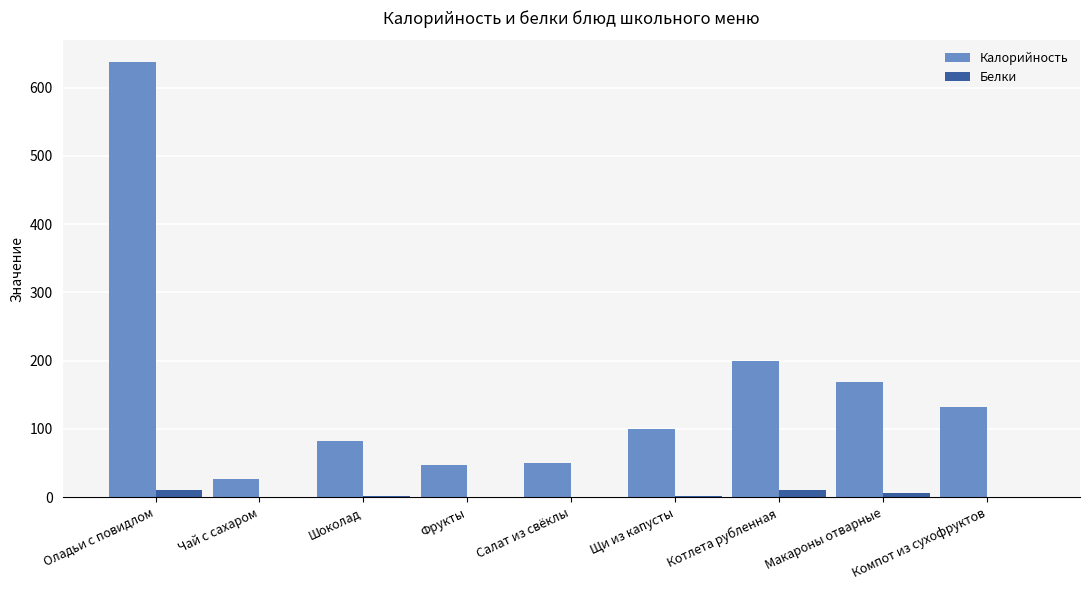

At which label does Белки first exceed 1?

Оладьи с повидлом